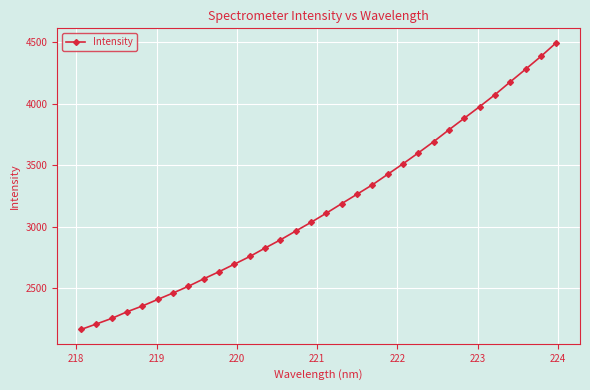

What is the value of the 3rd point from the left?

2256.5